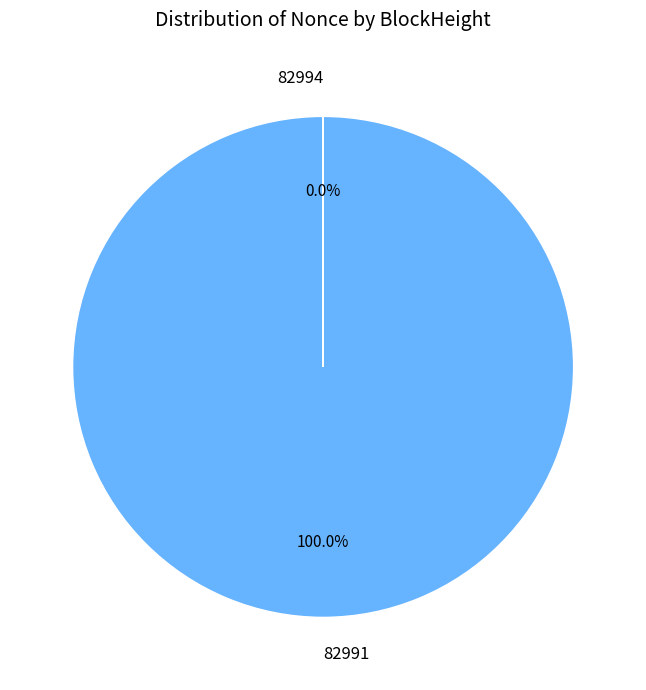

Does any single category account for the majority?

Yes